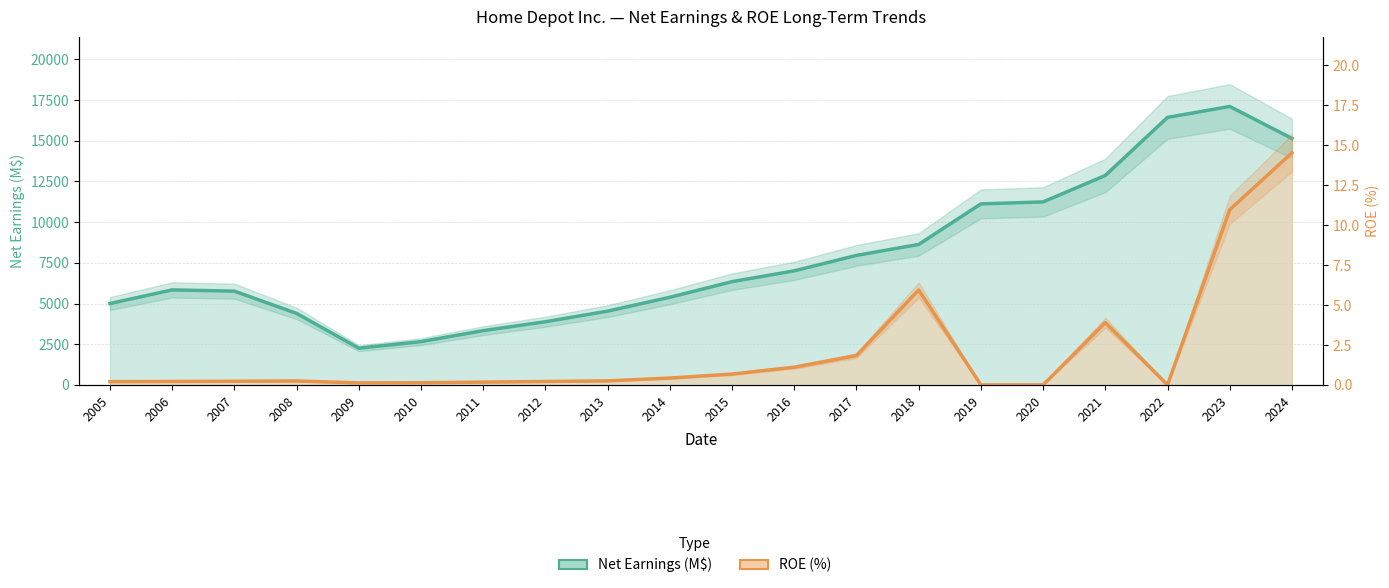

How many values in ROE (%) are above zero?

17